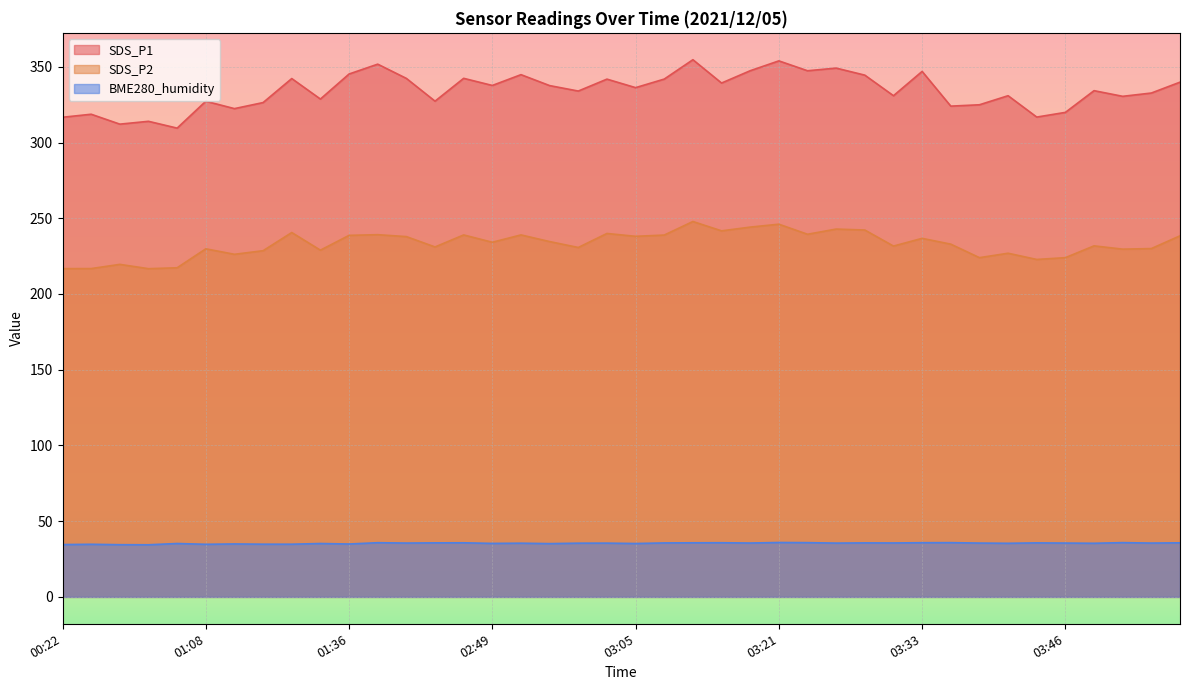

True or false: SDS_P2 and SDS_P1 cross at least once.

False